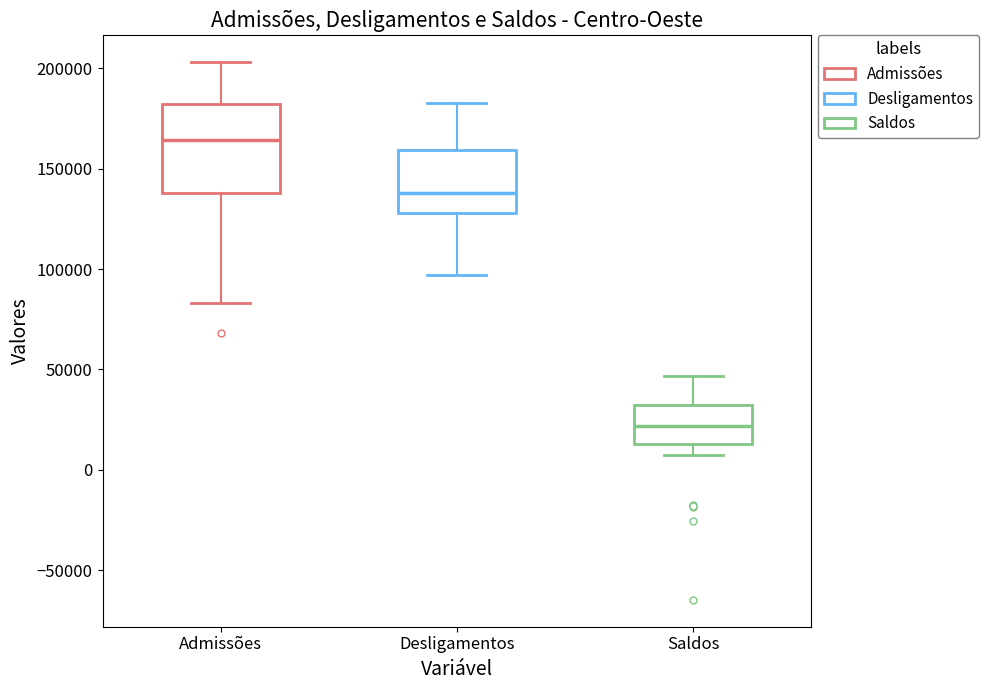

Reading left to right, read every box against the y-axis: the position of its median line, the range the box covers, and the ends of its whiskers. The values are not printed on the chart, so give them approximately, as read against the axis.

Admissões: median 165000, box 140000 to 180000, whiskers 85000 to 205000
Desligamentos: median 140000, box 130000 to 160000, whiskers 95000 to 185000
Saldos: median 20000, box 15000 to 30000, whiskers 5000 to 45000